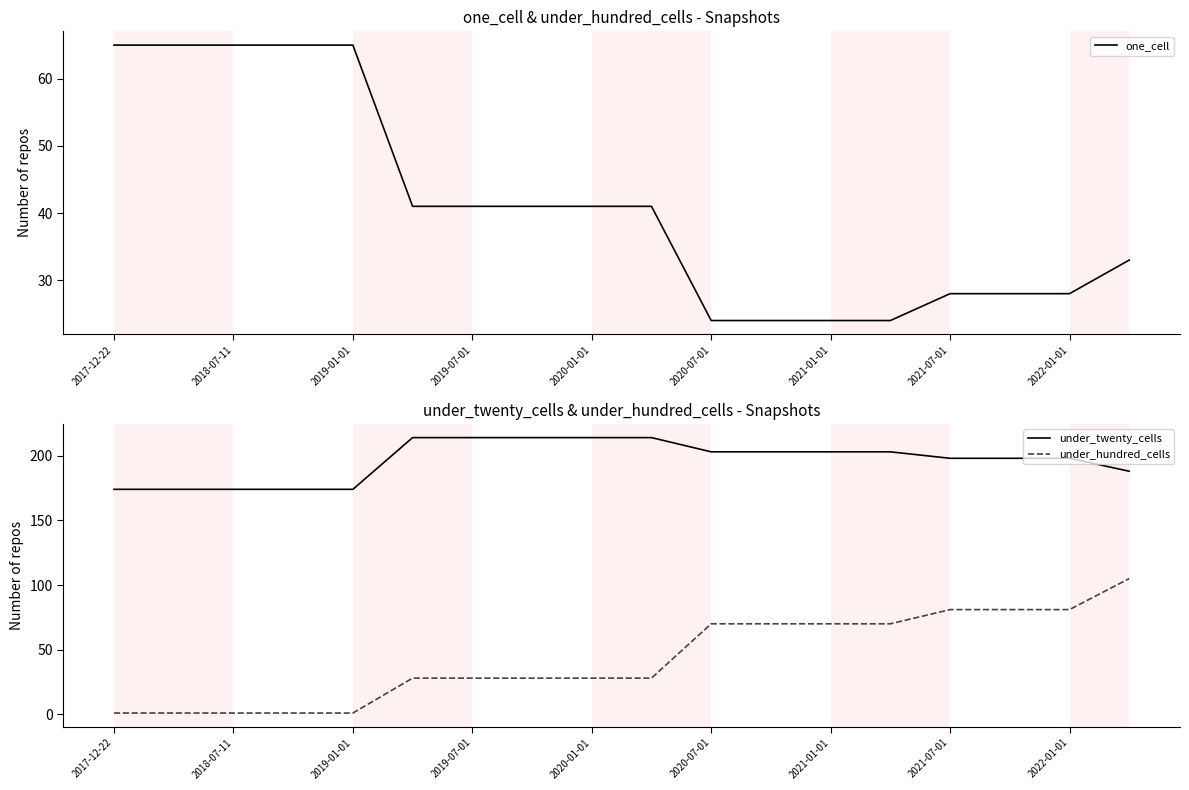

Reading right to left, list all the values displayed in this chart.

one_cell: 33	28	28	28	24	24	24	24	41	41	41	41	41	65	65	65	65	65
under_twenty_cells: 188	198	198	198	203	203	203	203	214	214	214	214	214	174	174	174	174	174
under_hundred_cells: 105	81	81	81	70	70	70	70	28	28	28	28	28	1	1	1	1	1